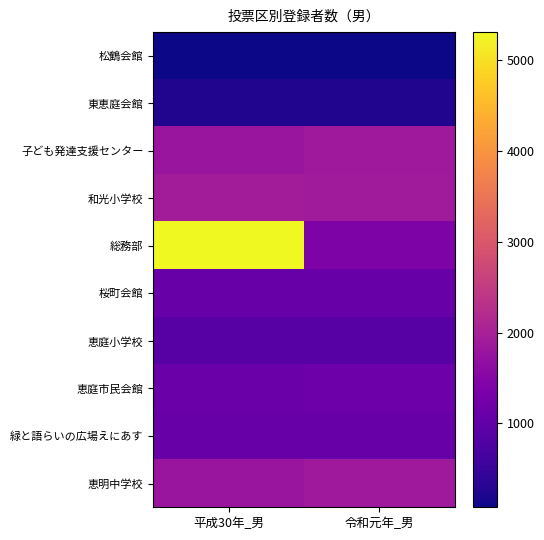

Reading left to right, extract all data points from this chart.

松鶴会館: 平成30年_男=82	令和元年_男=78
東恵庭会館: 平成30年_男=252	令和元年_男=243
子ども発達支援センター: 平成30年_男=1798	令和元年_男=1855
和光小学校: 平成30年_男=1917	令和元年_男=1897
総務部: 平成30年_男=5304	令和元年_男=1390
桜町会館: 平成30年_男=1098	令和元年_男=1088
恵庭小学校: 平成30年_男=885	令和元年_男=877
恵庭市民会館: 平成30年_男=1132	令和元年_男=1174
緑と語らいの広場えにあす: 平成30年_男=1104	令和元年_男=1101
恵明中学校: 平成30年_男=1804	令和元年_男=1866